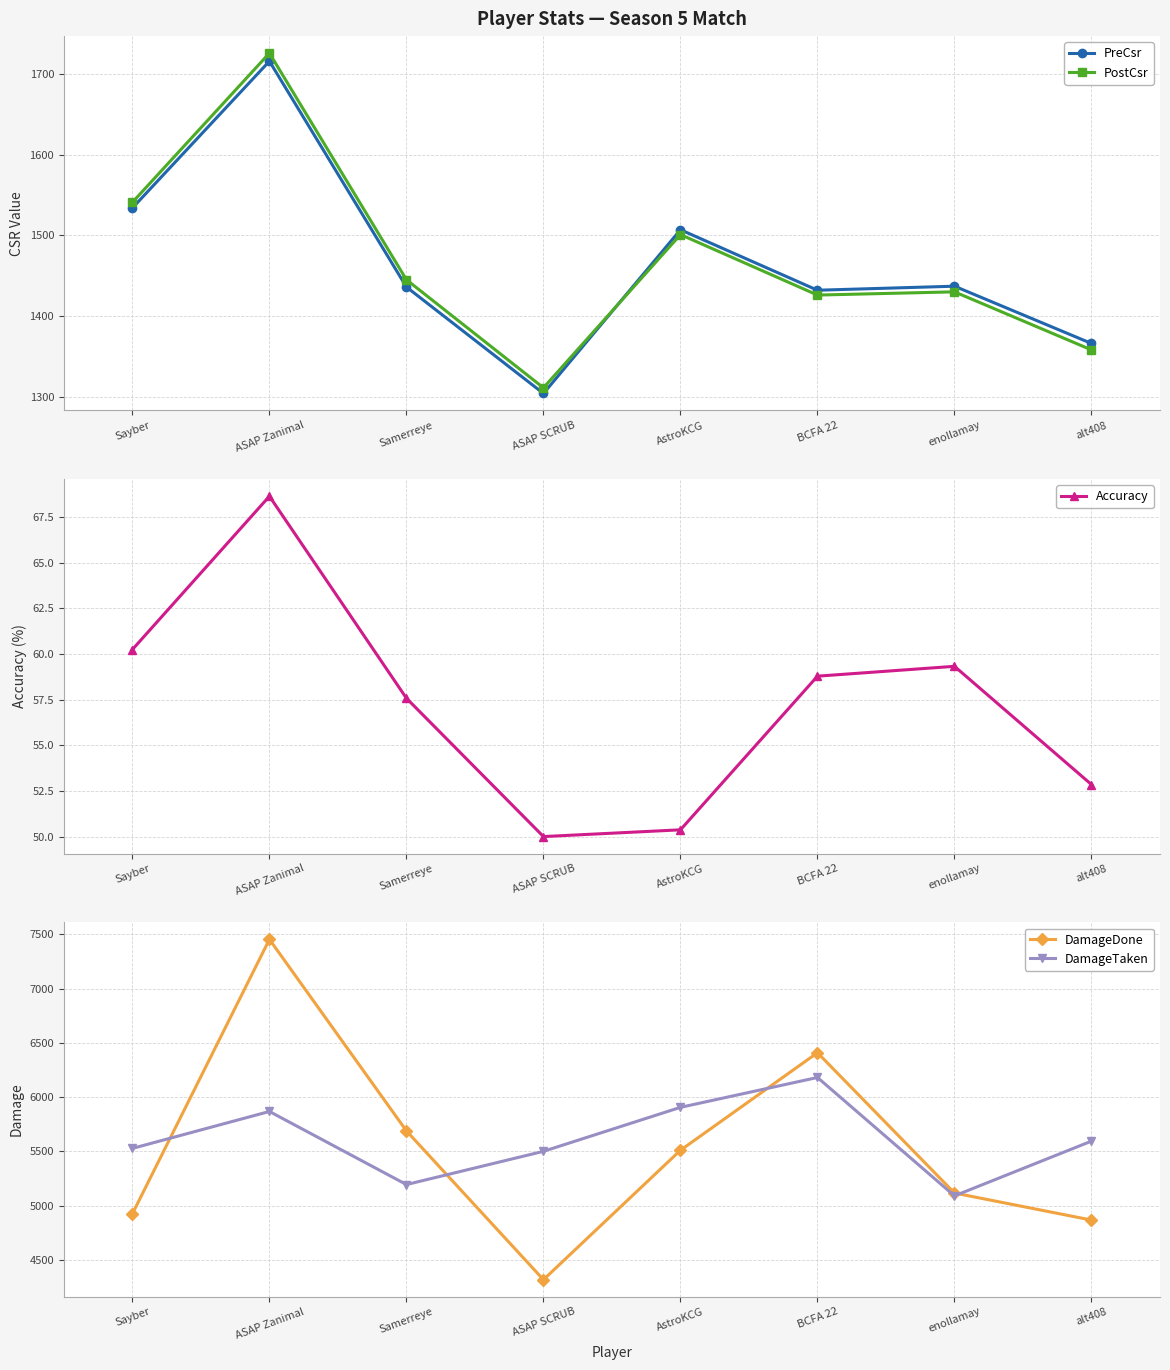

Where is DamageTaken nearest to the value 5636?

alt408